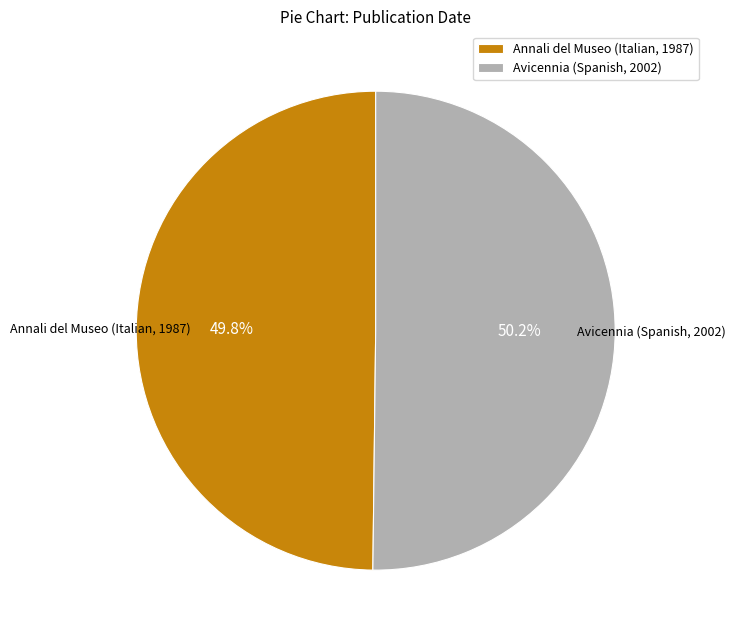

Is the sum of Annali del Museo (Italian, 1987) and Avicennia (Spanish, 2002) greater than half?

Yes